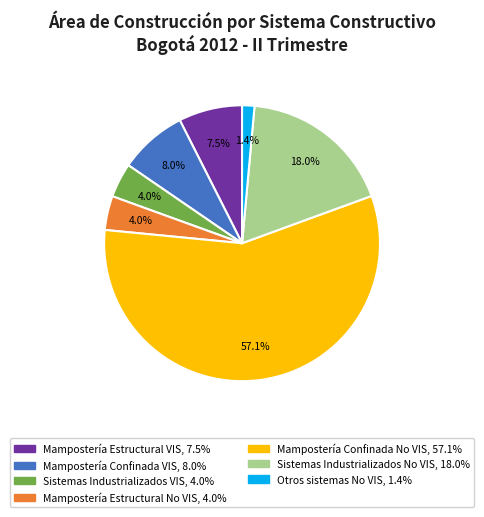

To the nearest percent, what portion does Sistemas Industrializados VIS represent?

4%